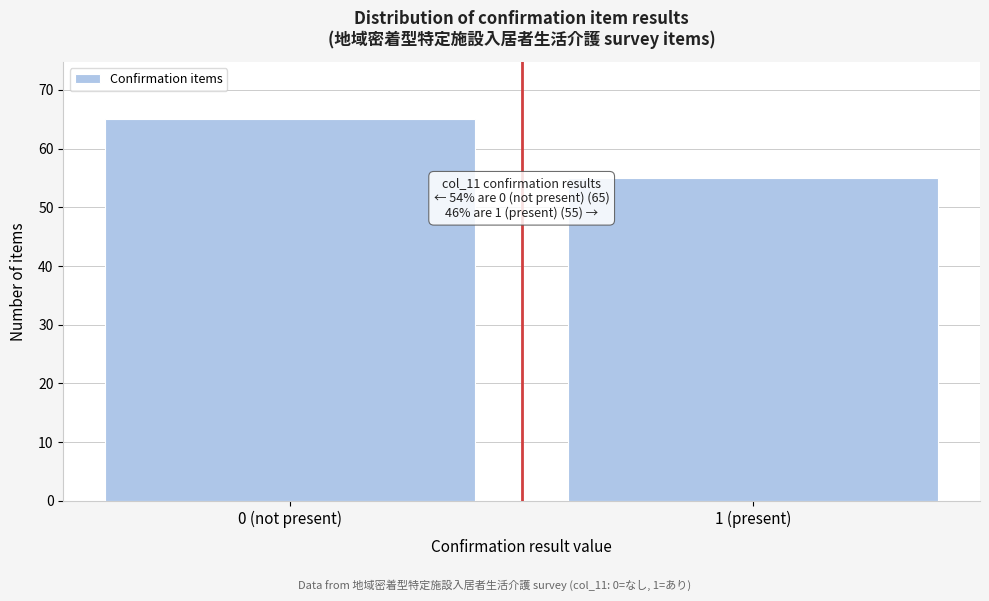

Reading right to left, what are all the values shown in this chart?

55	65